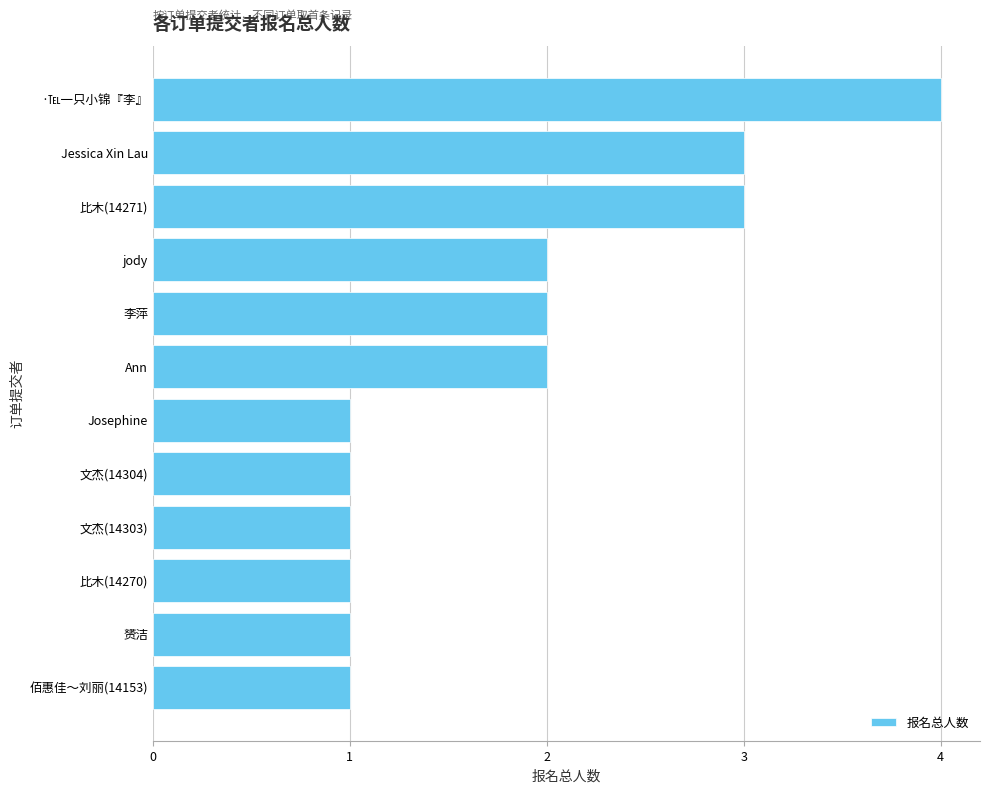

What is the difference between the maximum and minimum values?

3